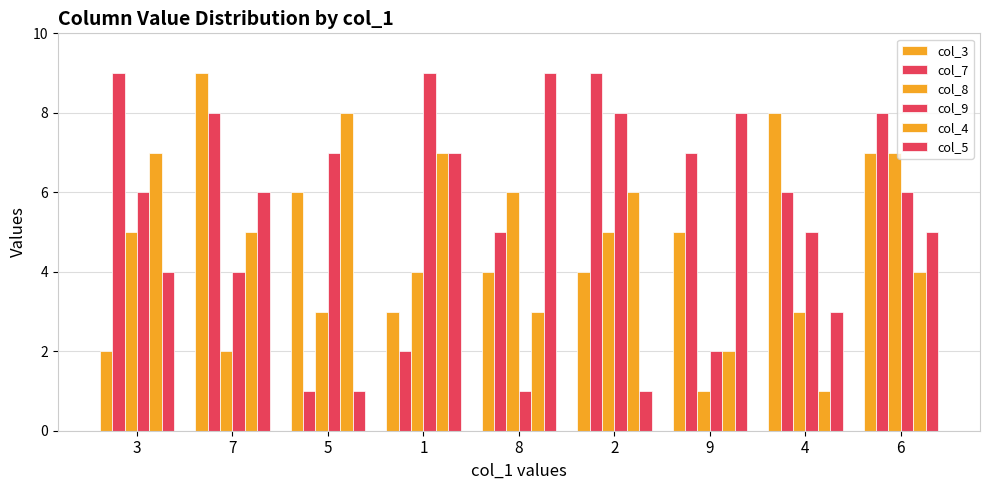

What is the value of the col_4 bar at the 8th from the left?

1